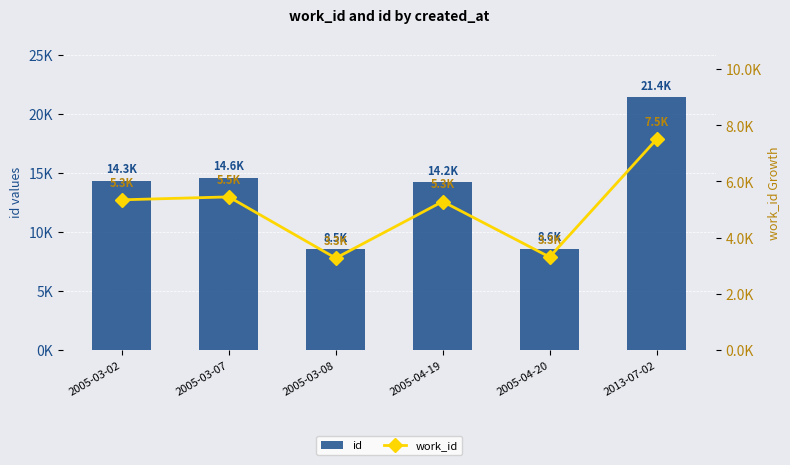

At which category does the chart reach its peak across all series?

2013-07-02